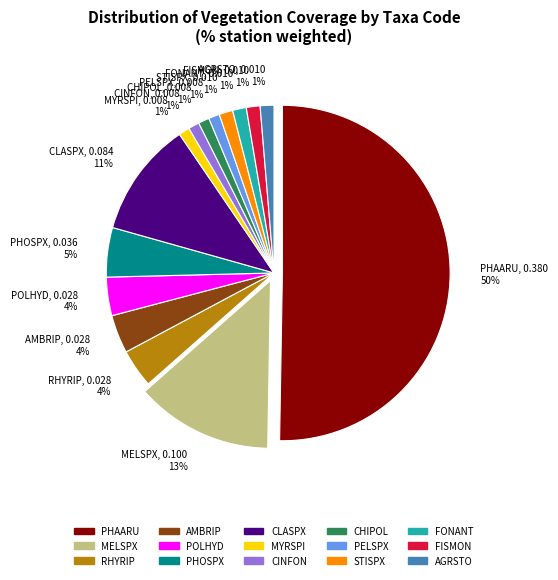

Is the sum of RHYRIP and PHAARU greater than half?

Yes